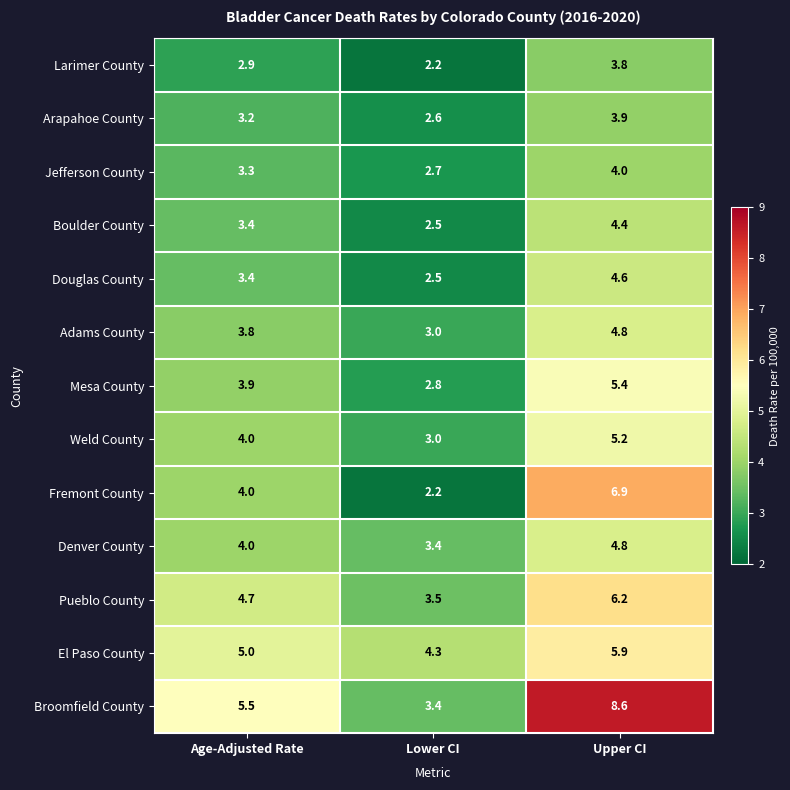

Where is Broomfield County nearest to the value 6?

Age-Adjusted Rate